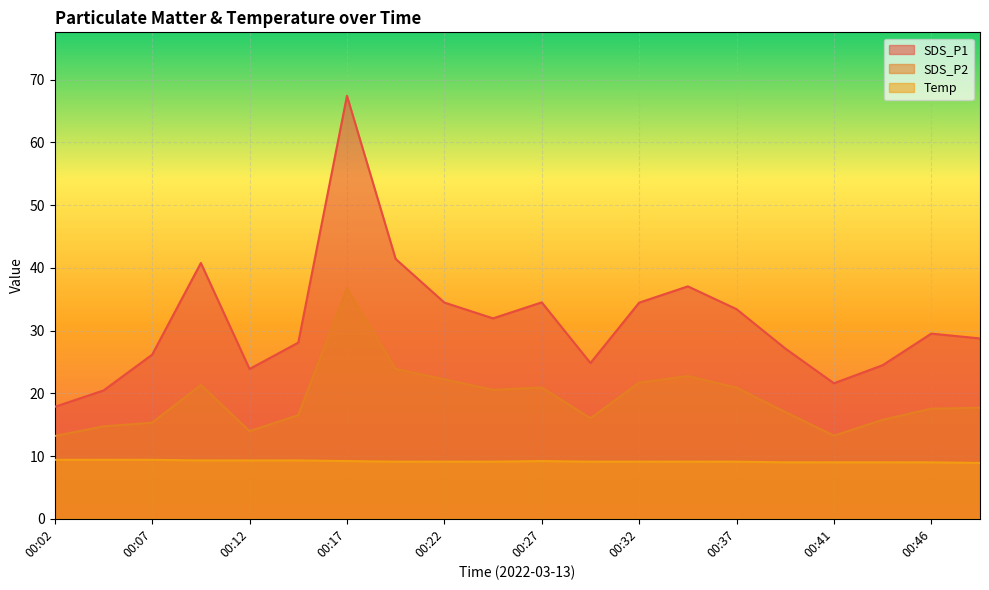

Read the Temp value at 00:27.

9.2